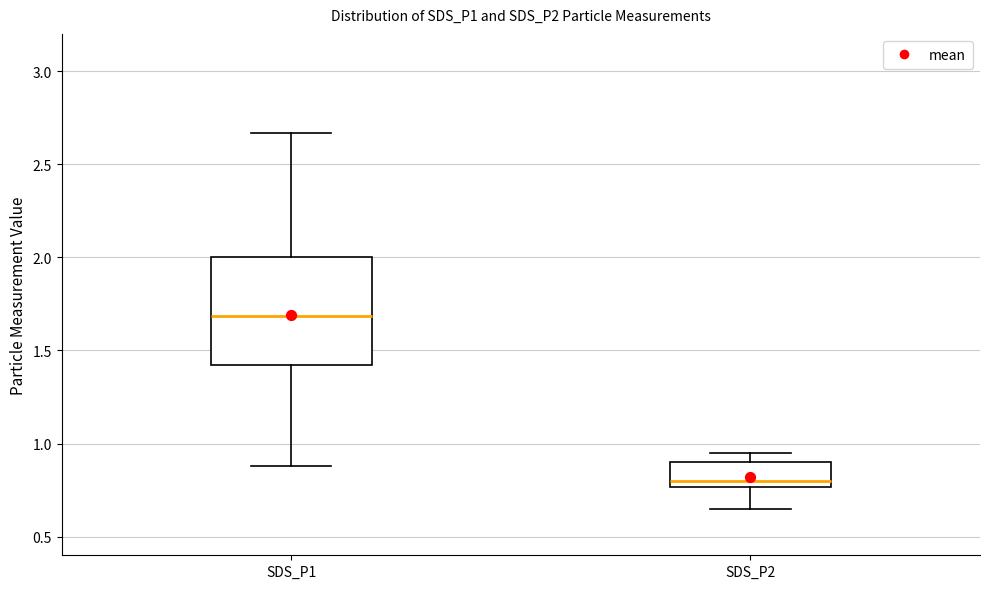

Reading left to right, transcribe this box plot: for each box, give where its median line is, the range the box spans, and where its two whiskers end, as read against the y-axis. The values are not printed on the chart, so give them approximately, as read against the axis.

SDS_P1: median 1.70, box 1.40 to 2.00, whiskers 0.90 to 2.65
SDS_P2: median 0.80, box 0.75 to 0.90, whiskers 0.65 to 0.95